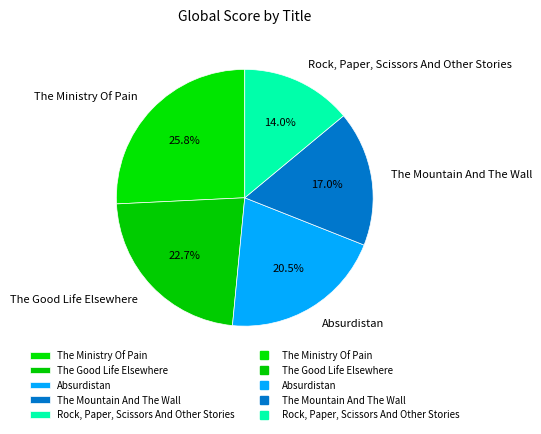

Does any single category account for the majority?

No